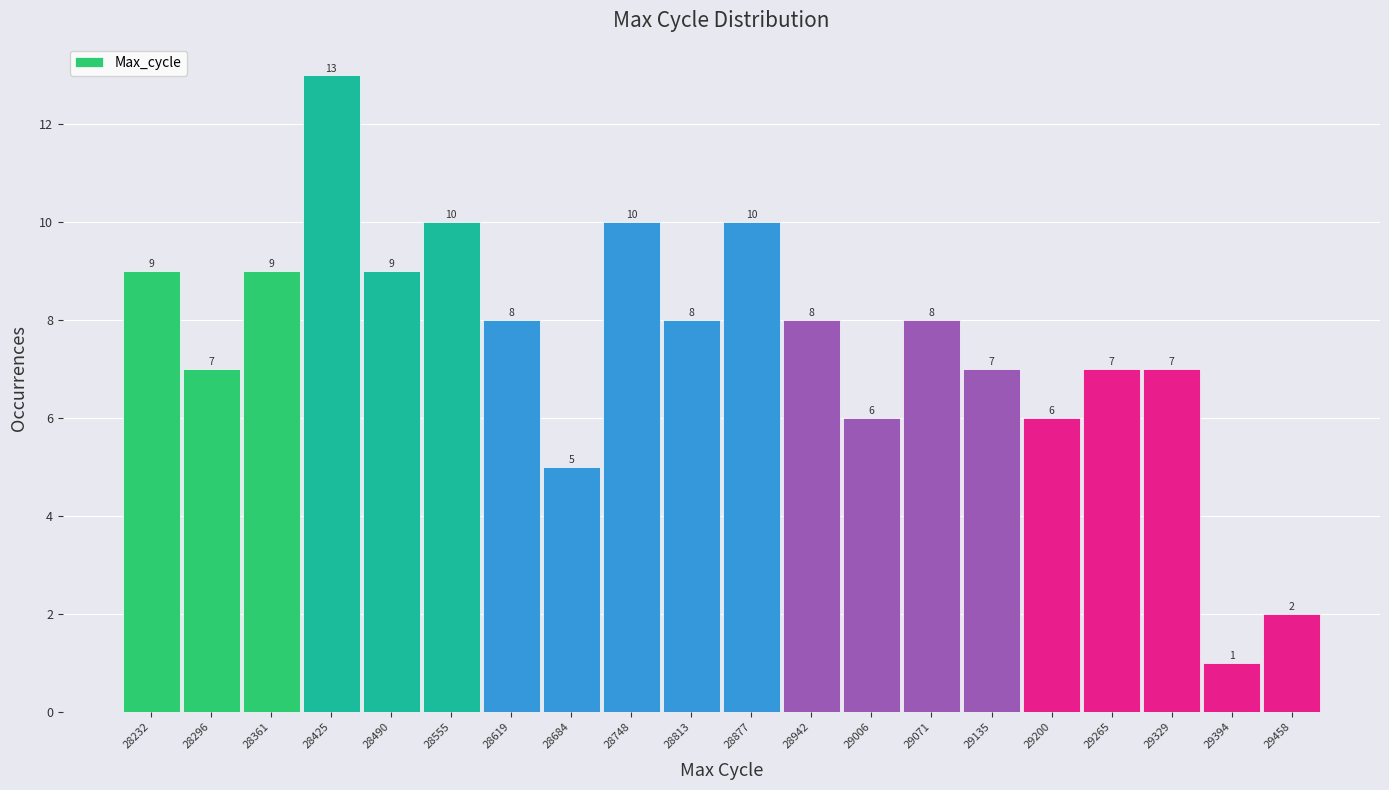

Reading left to right, list every bar in this chart as the range it spans on the x-axis followed by its height. The bar edges are not printed on the chart, so give them approximately, as read against the axis.

28200 to 28260: 9
28260 to 28330: 7
28330 to 28390: 9
28390 to 28460: 13
28460 to 28520: 9
28520 to 28590: 10
28590 to 28650: 8
28650 to 28720: 5
28720 to 28780: 10
28780 to 28850: 8
28850 to 28910: 10
28910 to 28970: 8
28970 to 29040: 6
29040 to 29100: 8
29100 to 29170: 7
29170 to 29230: 6
29230 to 29300: 7
29300 to 29360: 7
29360 to 29430: 1
29430 to 29490: 2